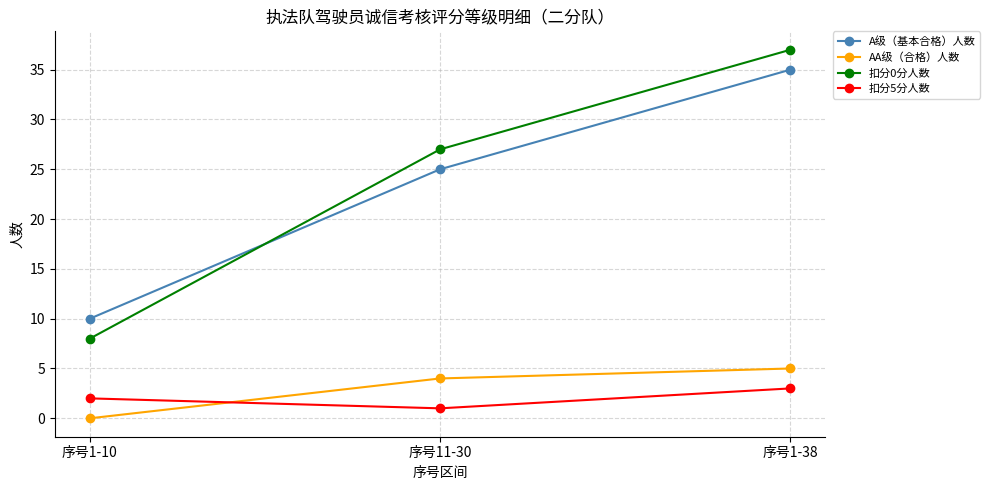

Is it true that 扣分5分人数 equals 3 at 序号1-38?

True